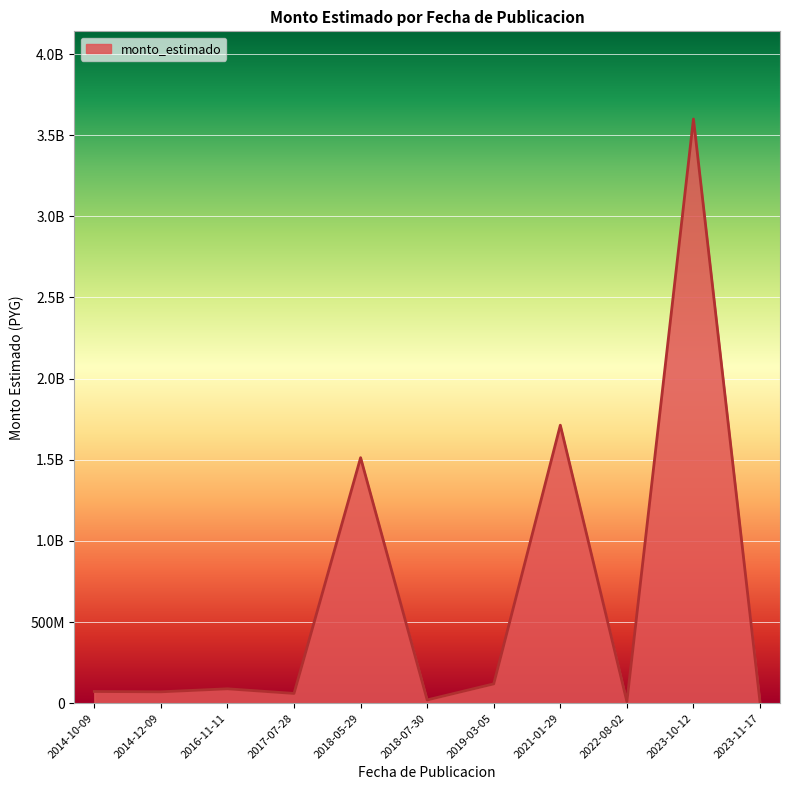

What is the value of the 1st point from the left?

72000000